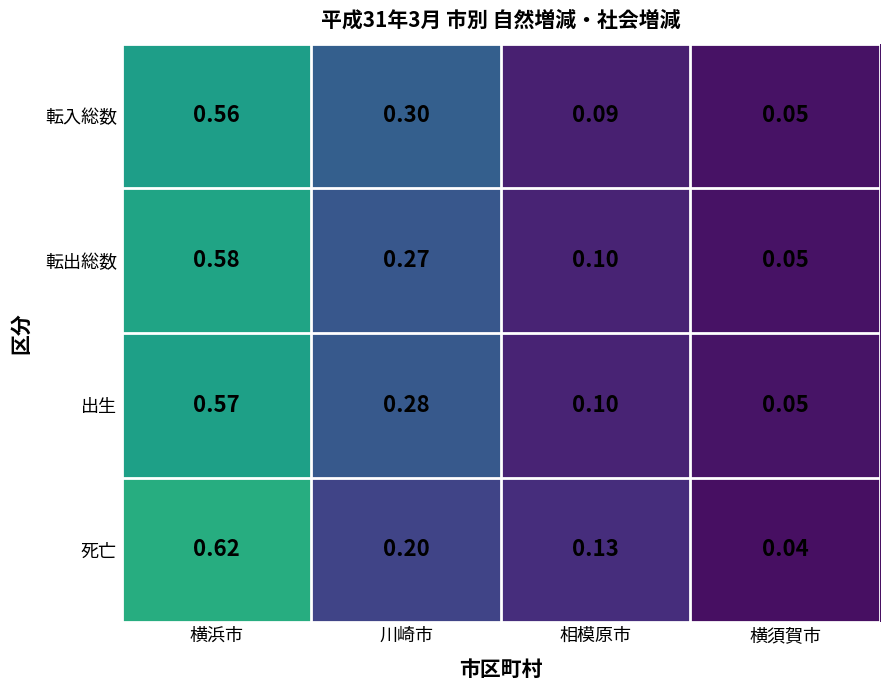

Rank the categories by 転入総数 value from lowest to highest.

横須賀市, 相模原市, 川崎市, 横浜市